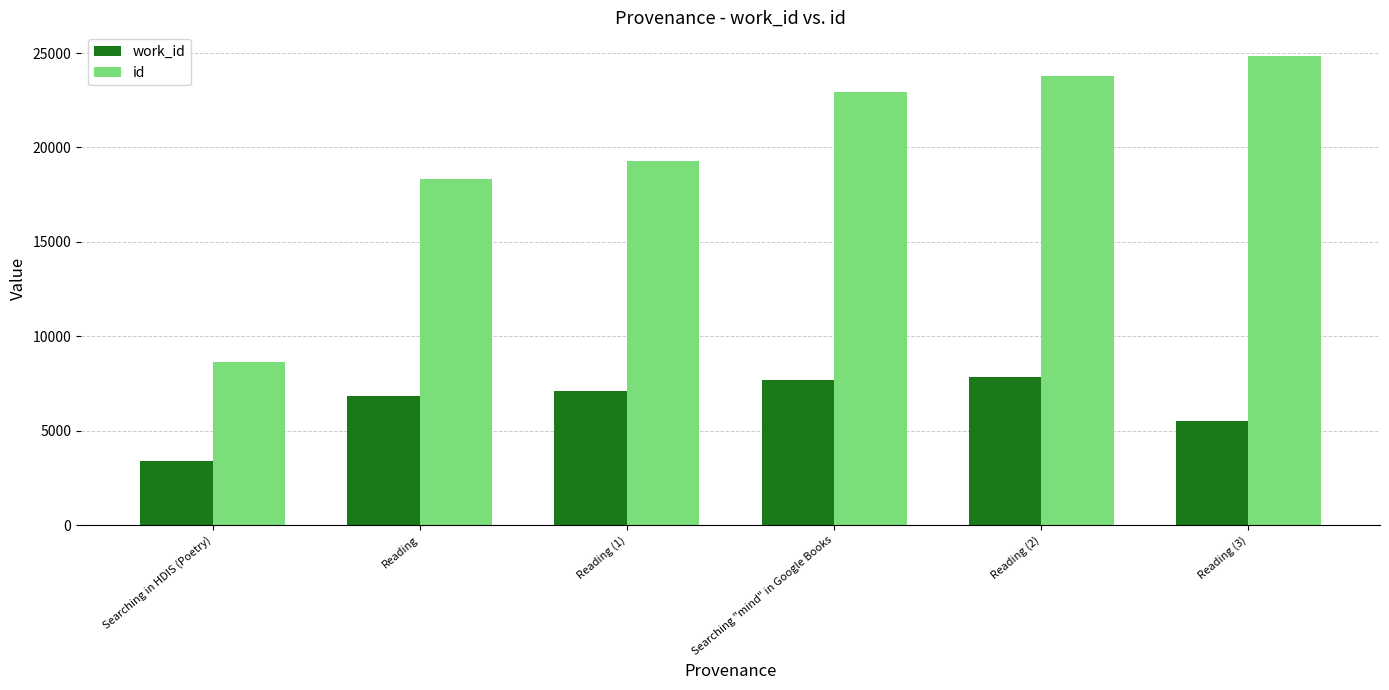

Reading left to right, extract all data points from this chart.

work_id: 3386	6836	7117	7702	7870	5530
id: 8667	18353	19278	22935	23791	24853